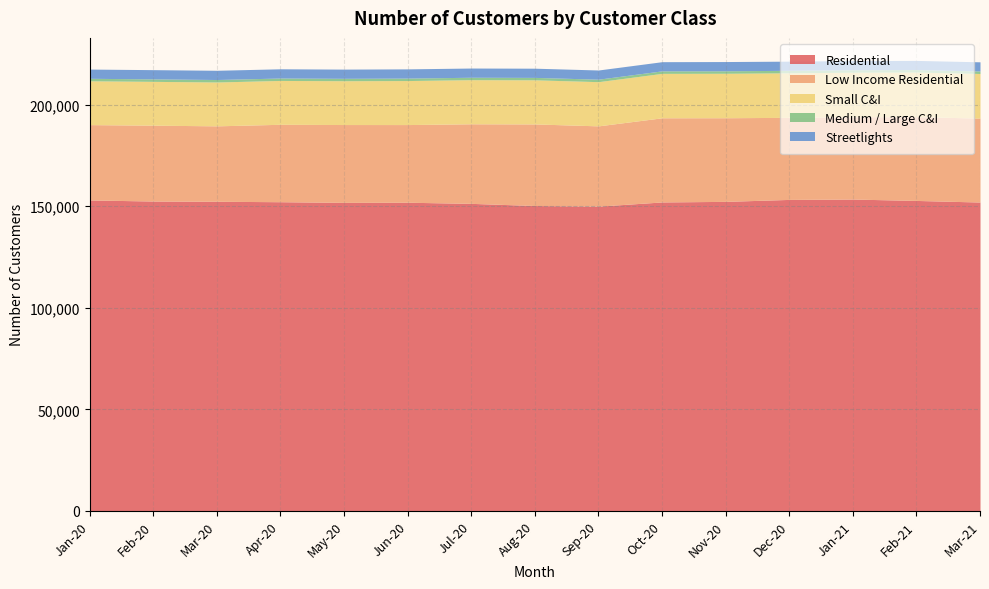

Where is the first local minimum for Streetlights?

Mar-20